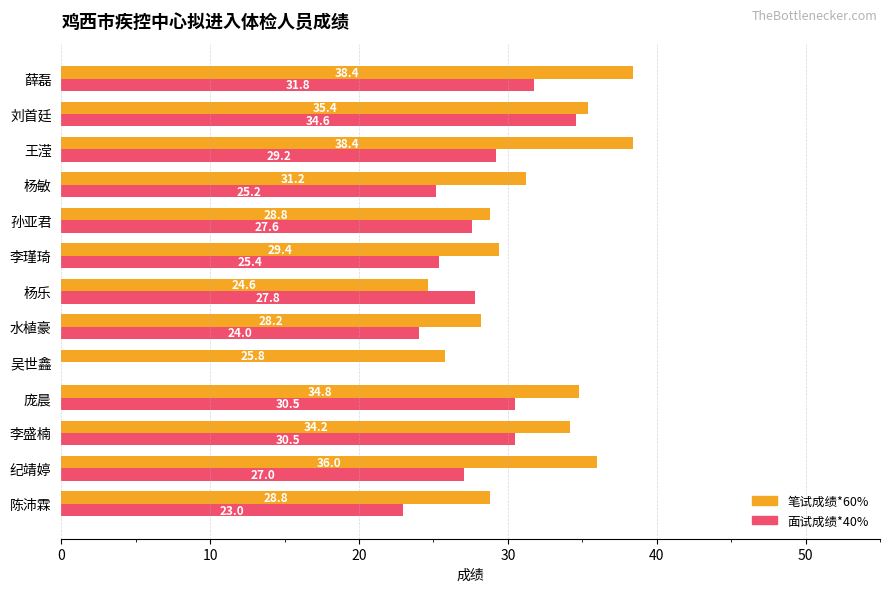

Is it true that 笔试成绩*60% equals 51.6 at 王滢?

False